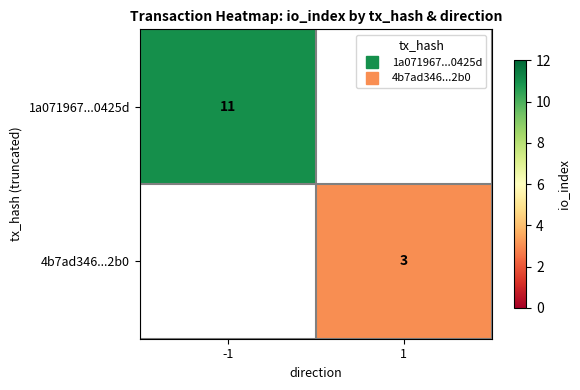

At which category does the chart reach its minimum across all series?

1